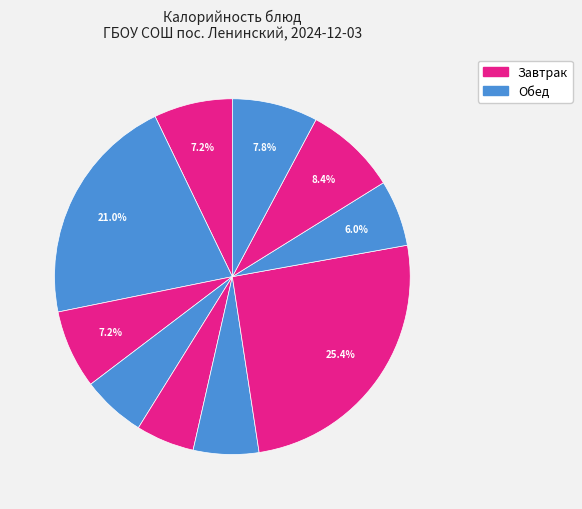

Count the number of slices in the pie.

10